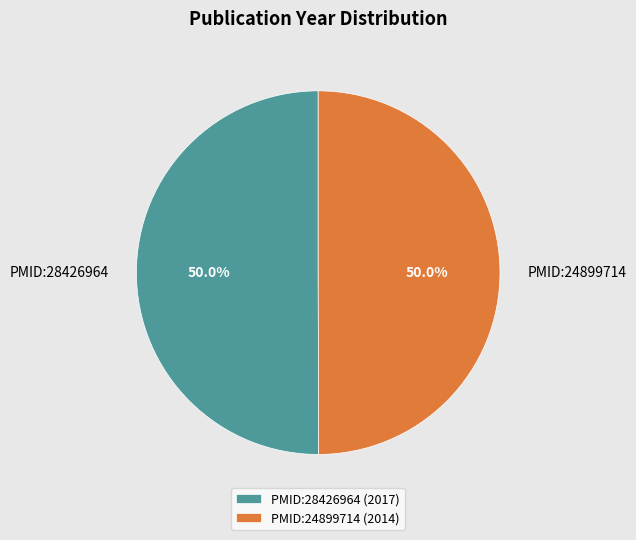

Combined, do PMID:24899714 (2014) and PMID:28426964 (2017) account for over 50%?

Yes